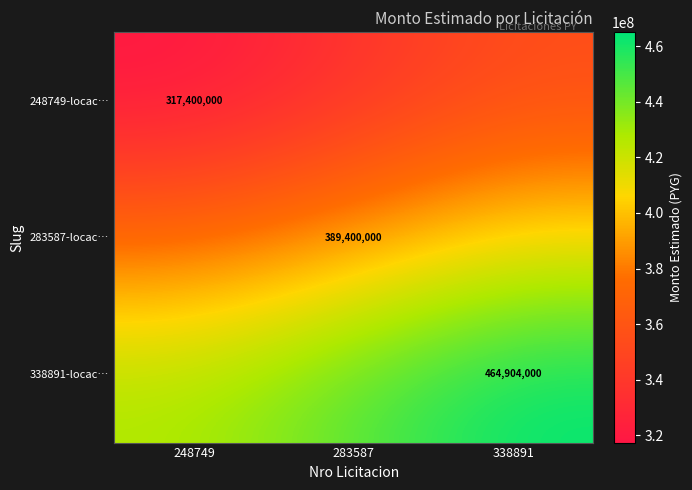

True or false: 338891-locac… has a value of 117812972 at 338891.

False